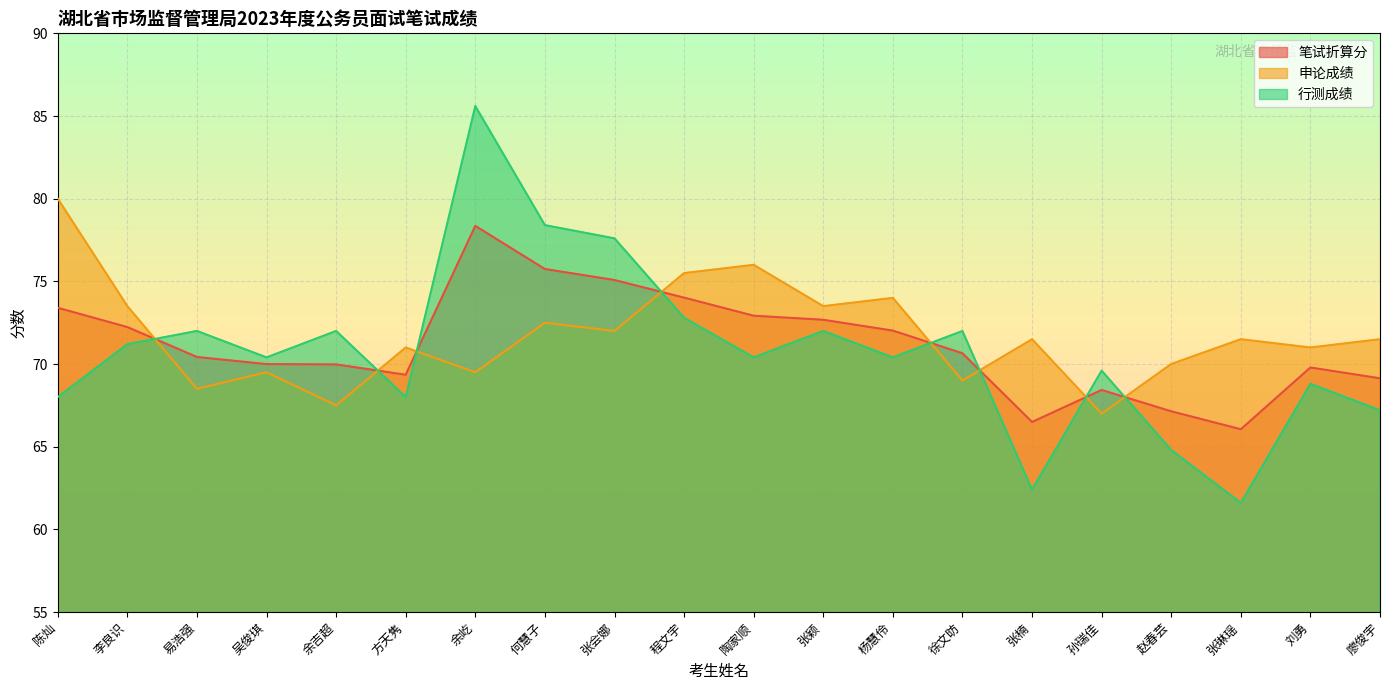

After their last crossing, which series has the higher values: 笔试折算分 or 行测成绩?

笔试折算分